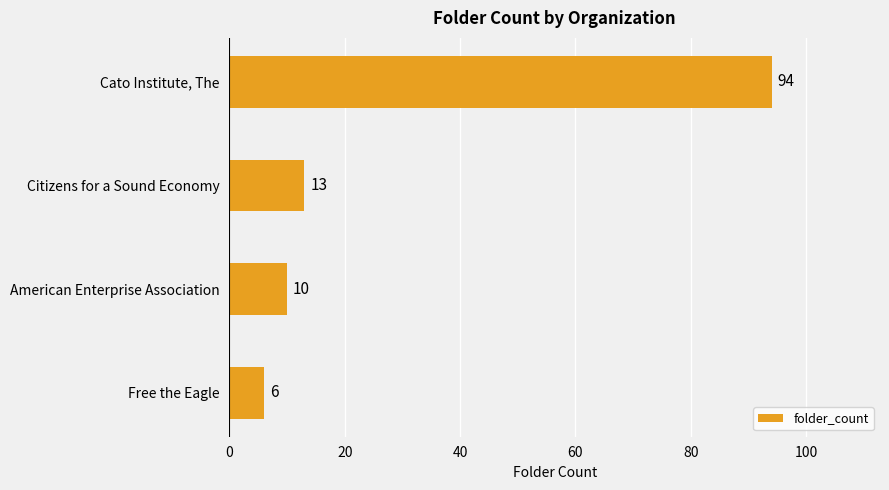

What position from the bottom is Citizens for a Sound Economy?

3